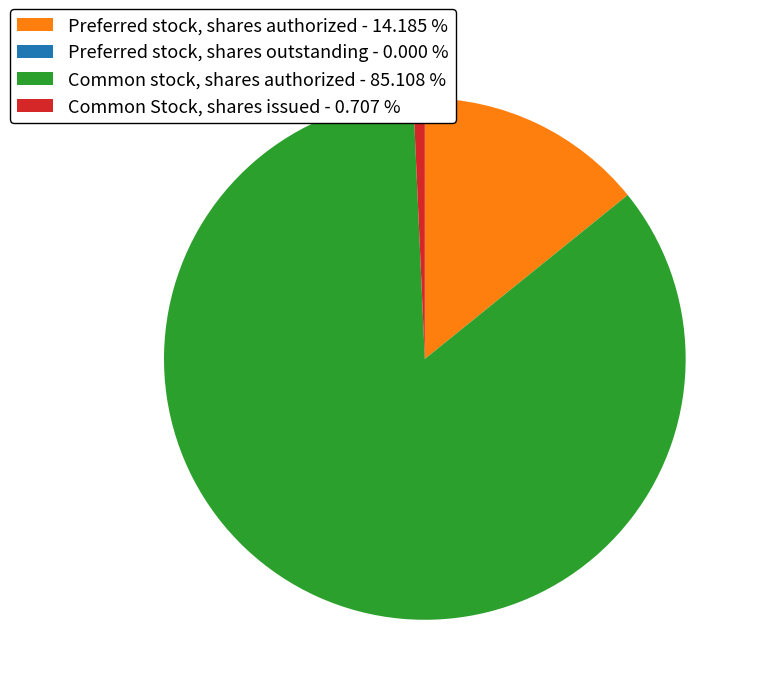

What is the majority slice?

Common stock, shares authorized